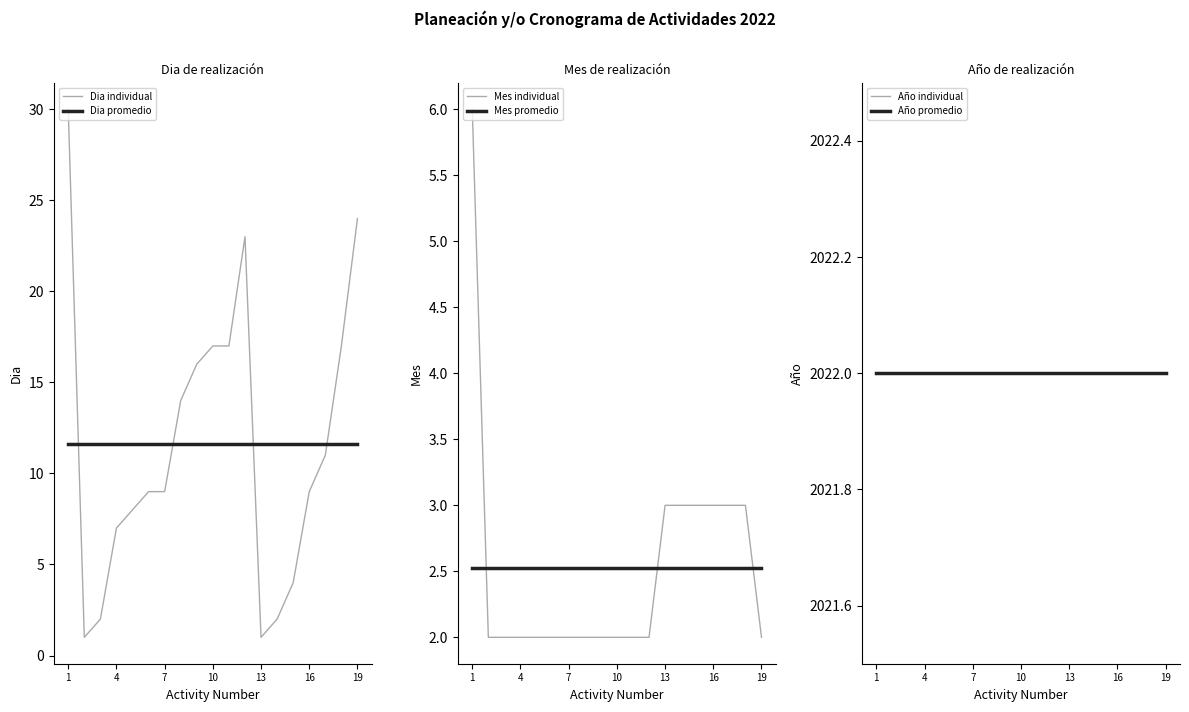

The Mes promedio series shows 2.5 at 7. True or false?

True